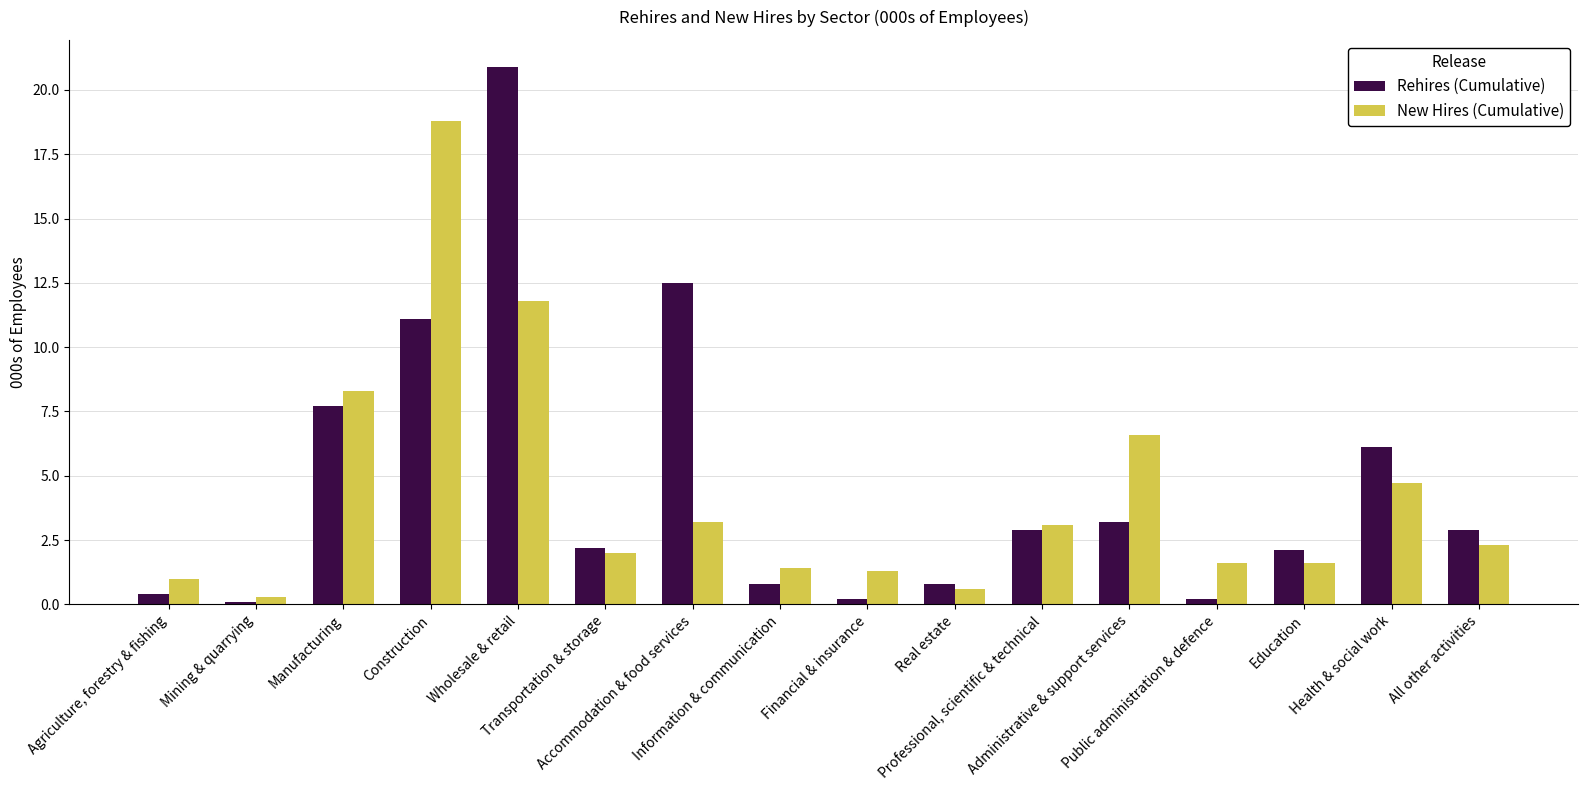

What is the label of the 15th bar from the right?

Mining & quarrying